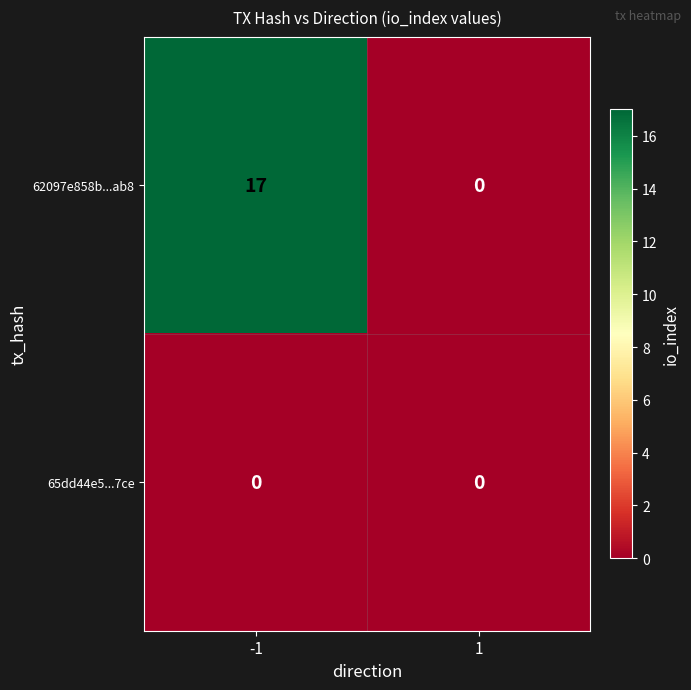

Which series changed the most between -1 and 1?

62097e858b...ab8